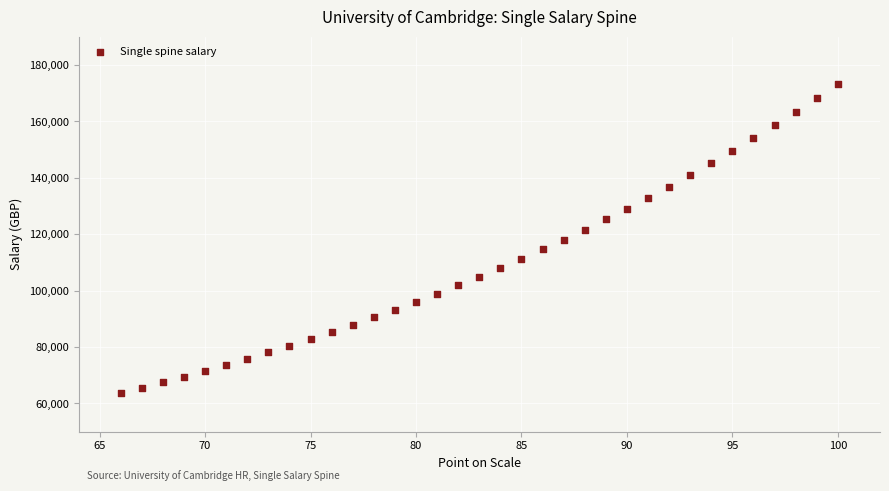

What is the range of X values (max minus min)?

34